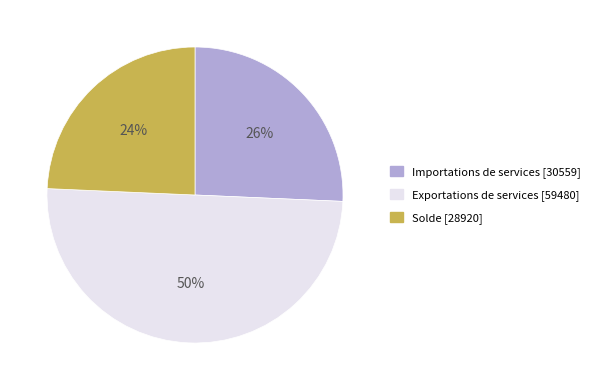

Rank the categories by value from lowest to highest.

Solde, Importations de services, Exportations de services